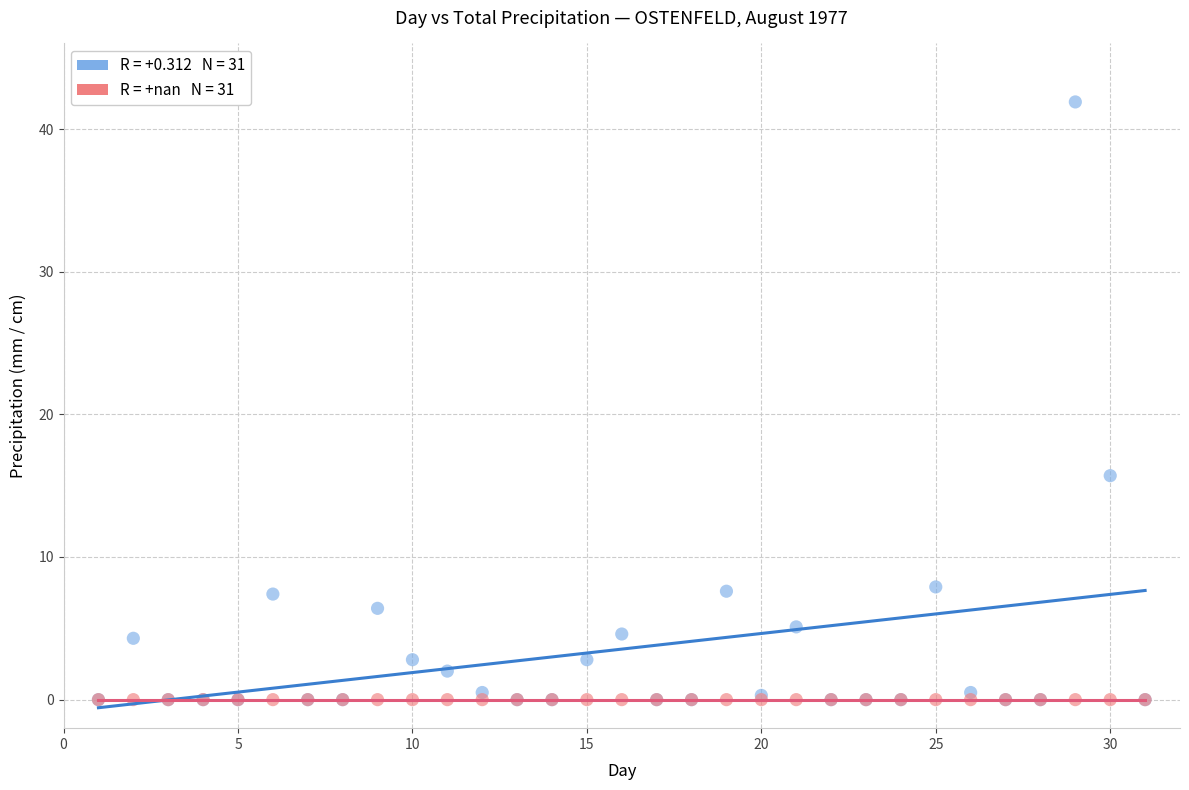

Across all series, what Y value is closest to 20?

15.7